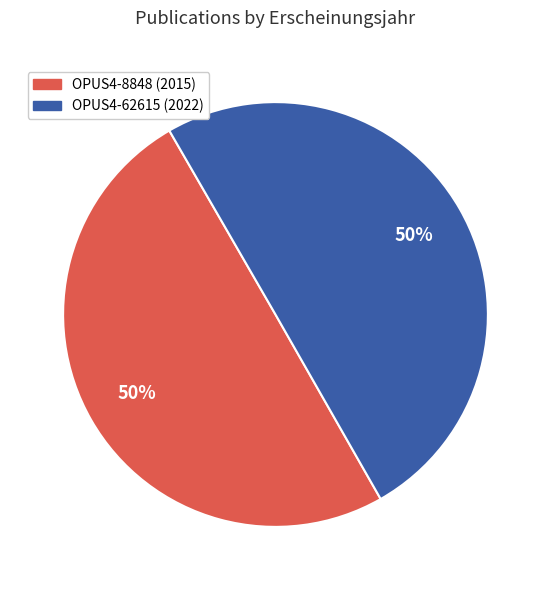

Approximately how many times larger is the value at OPUS4-62615 compared to OPUS4-8848?

1.0